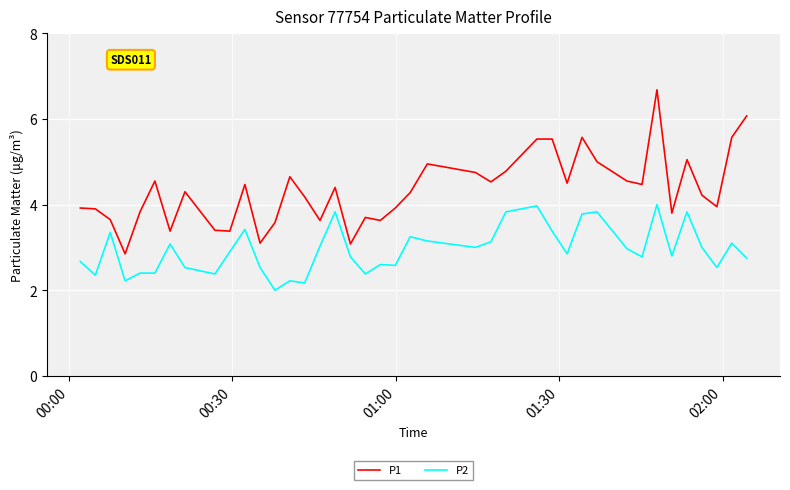

True or false: P1 and P2 intersect in this chart.

False